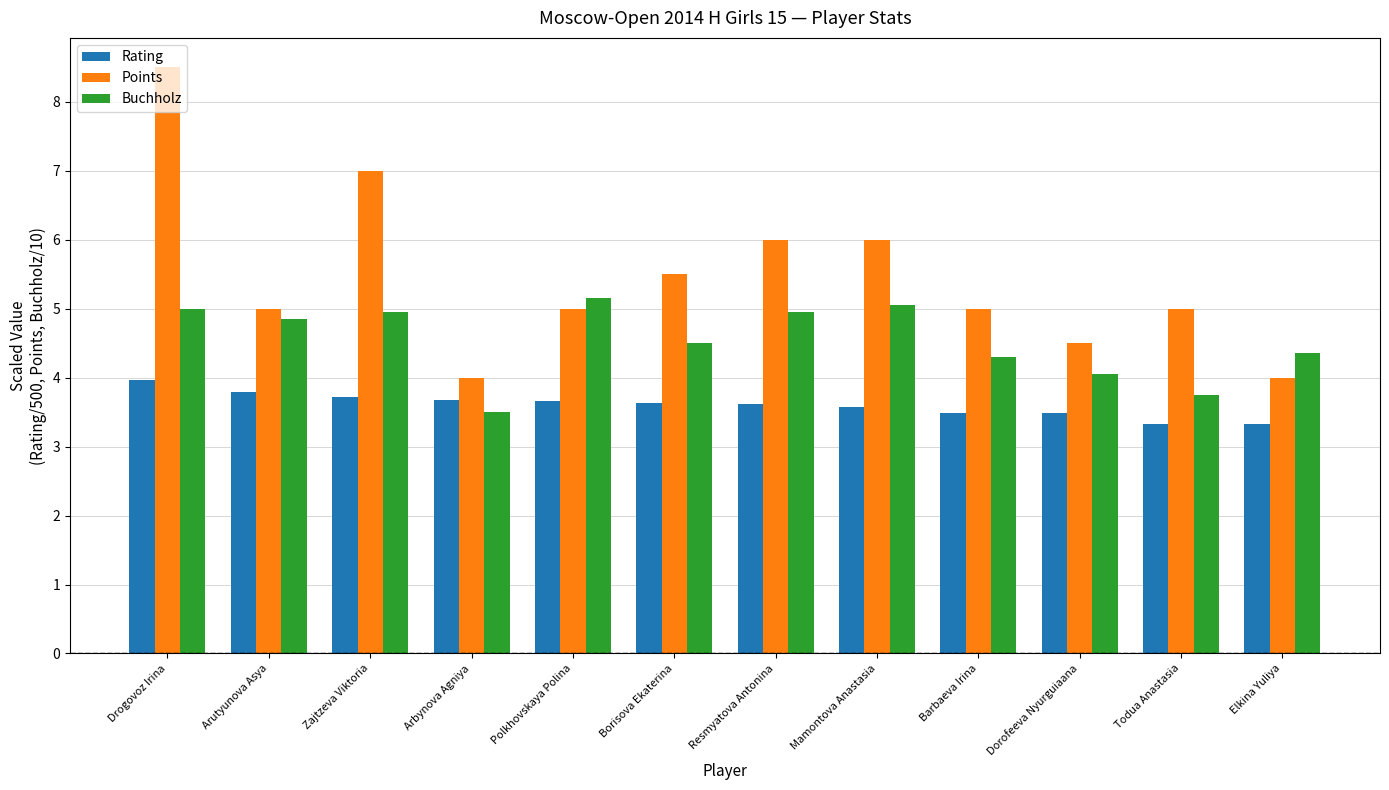

Rank the series by their maximum value, from lowest to highest.

Rating, Buchholz, Points